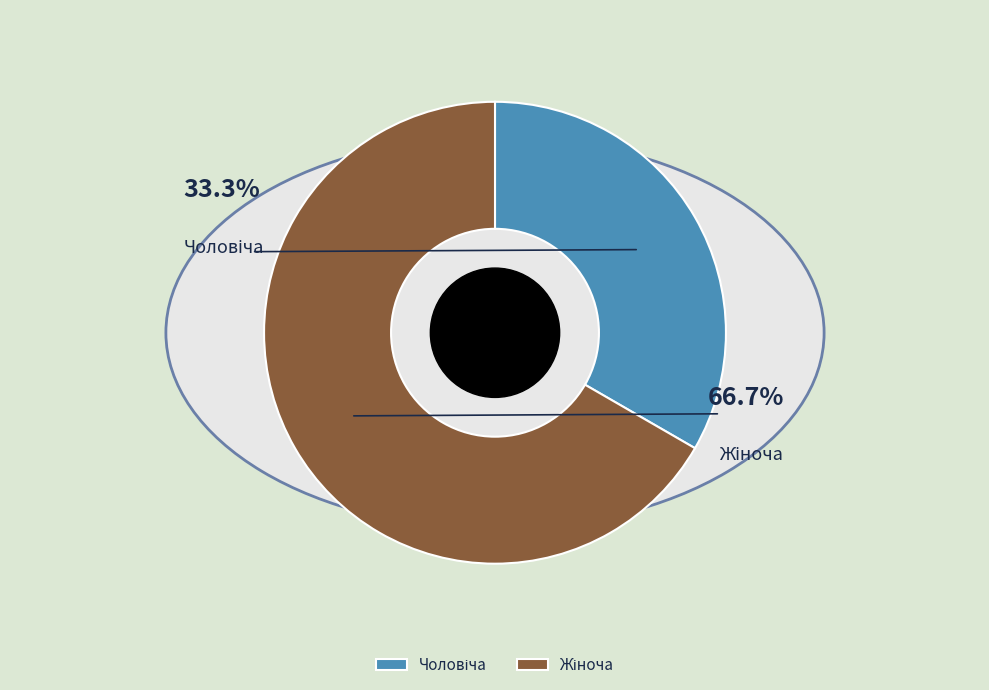

How many segments does this pie chart have?

2